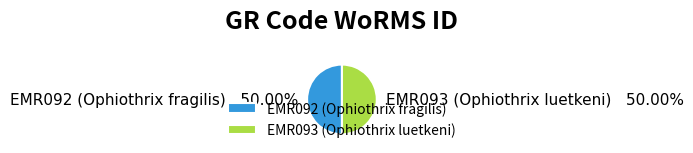

Approximately how many times larger is the value at EMR093 (Ophiothrix luetkeni) compared to EMR092 (Ophiothrix fragilis)?

1.0